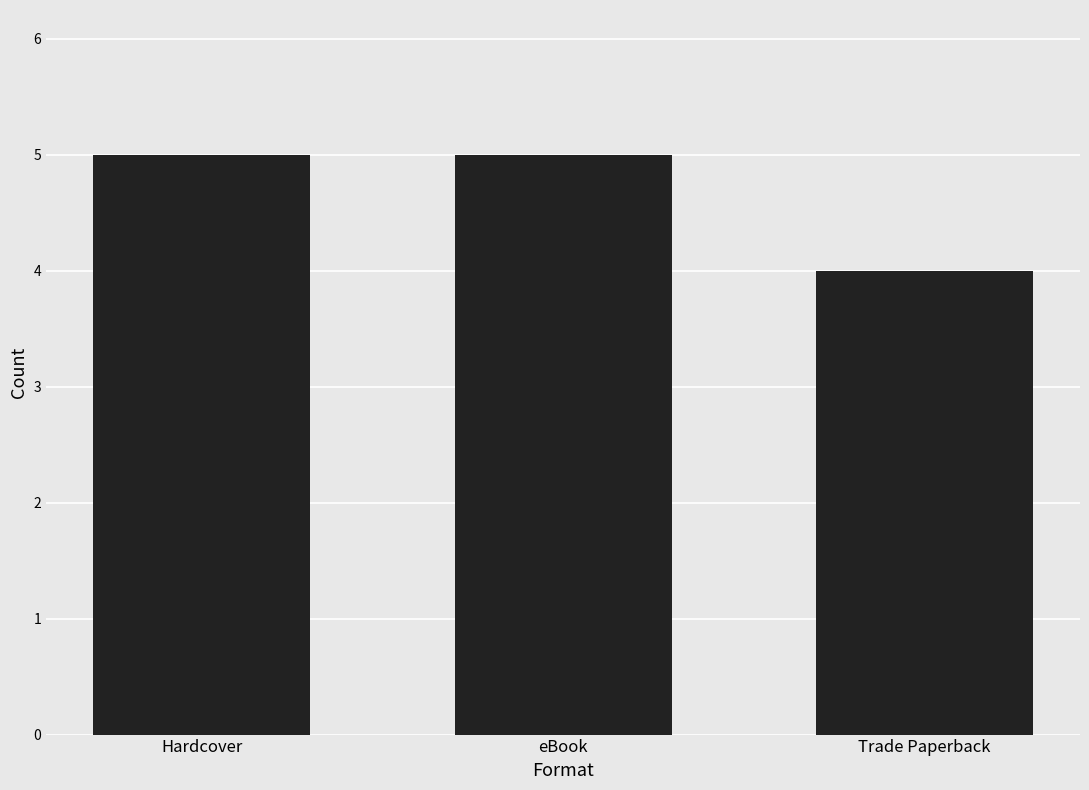

What is the change in value from Hardcover to Trade Paperback?

-1